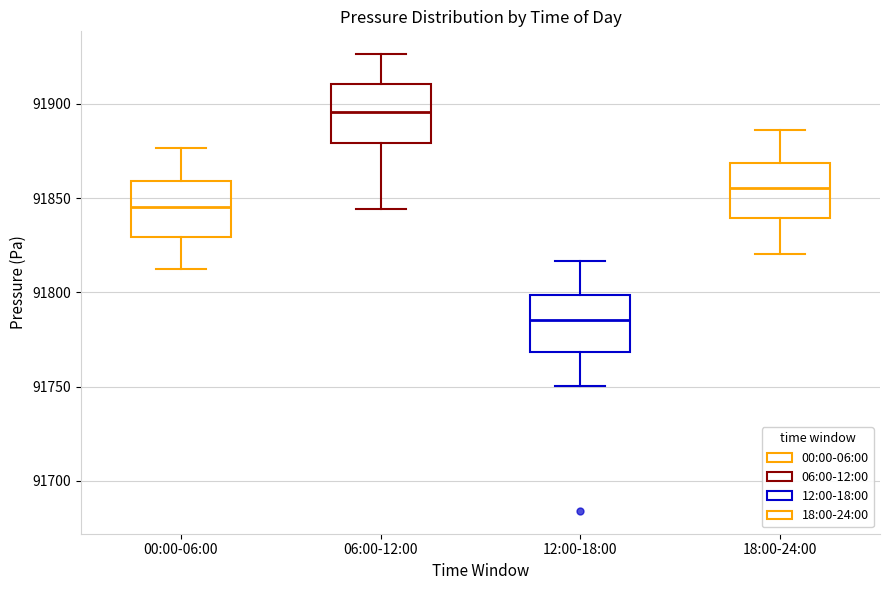

Reading left to right, read every box against the y-axis: the position of its median line, the range the box covers, and the ends of its whiskers. The values are not printed on the chart, so give them approximately, as read against the axis.

00:00-06:00: median 91845, box 91830 to 91860, whiskers 91810 to 91875
06:00-12:00: median 91895, box 91880 to 91910, whiskers 91845 to 91925
12:00-18:00: median 91785, box 91770 to 91800, whiskers 91750 to 91815
18:00-24:00: median 91855, box 91840 to 91870, whiskers 91820 to 91885